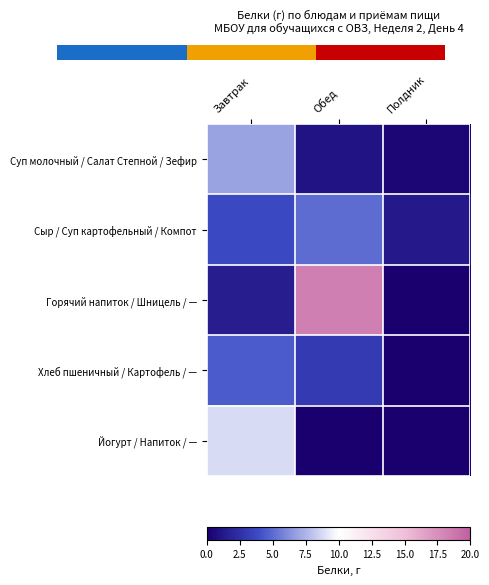

Reading left to right, list all the values displayed in this chart.

Суп молочный / Салат Степной / Зефир: Завтрак=6.9	Обед=1.1	Полдник=0.3
Сыр / Суп картофельный / Компот: Завтрак=3.8	Обед=5.1	Полдник=1.3
Горячий напиток / Шницель / —: Завтрак=1.5	Обед=18.3	Полдник=0.0
Хлеб пшеничный / Картофель / —: Завтрак=4.5	Обед=3.0	Полдник=0.0
Йогурт / Напиток / —: Завтрак=8.8	Обед=0.1	Полдник=0.0